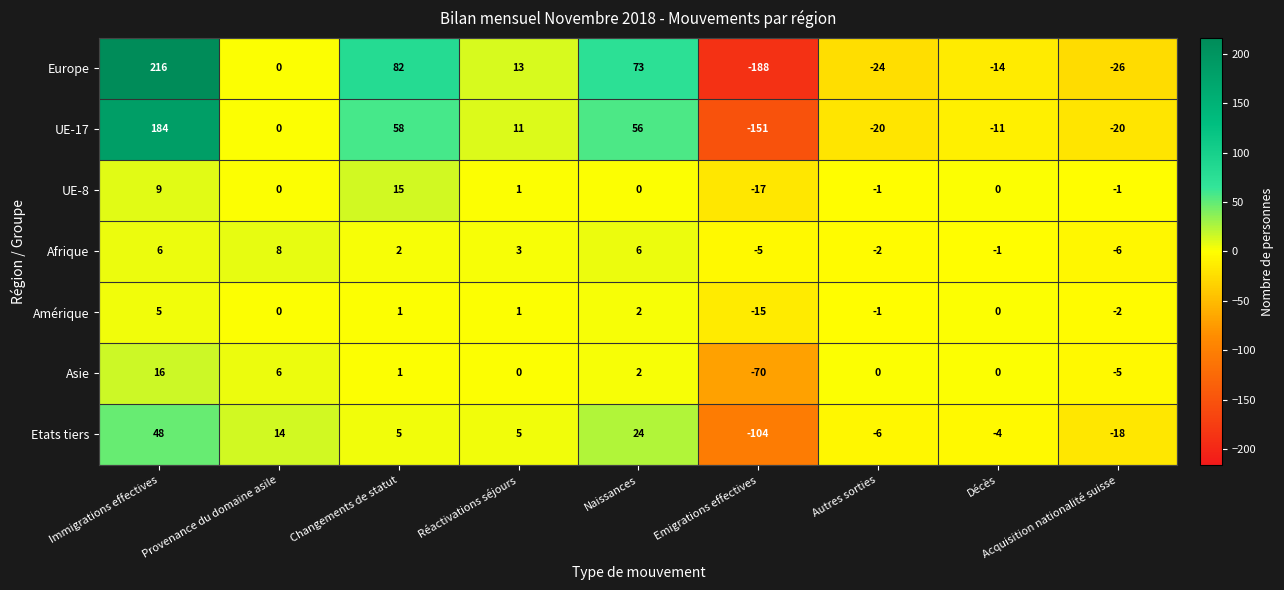

True or false: Etats tiers has a value of -6 at Décès.

False